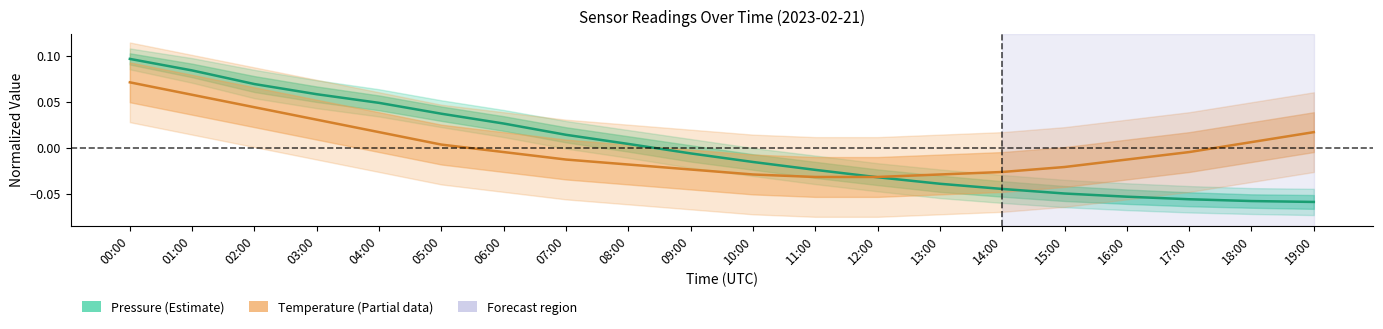

What is the spread (max minus min) of values at 19:00?

0.1